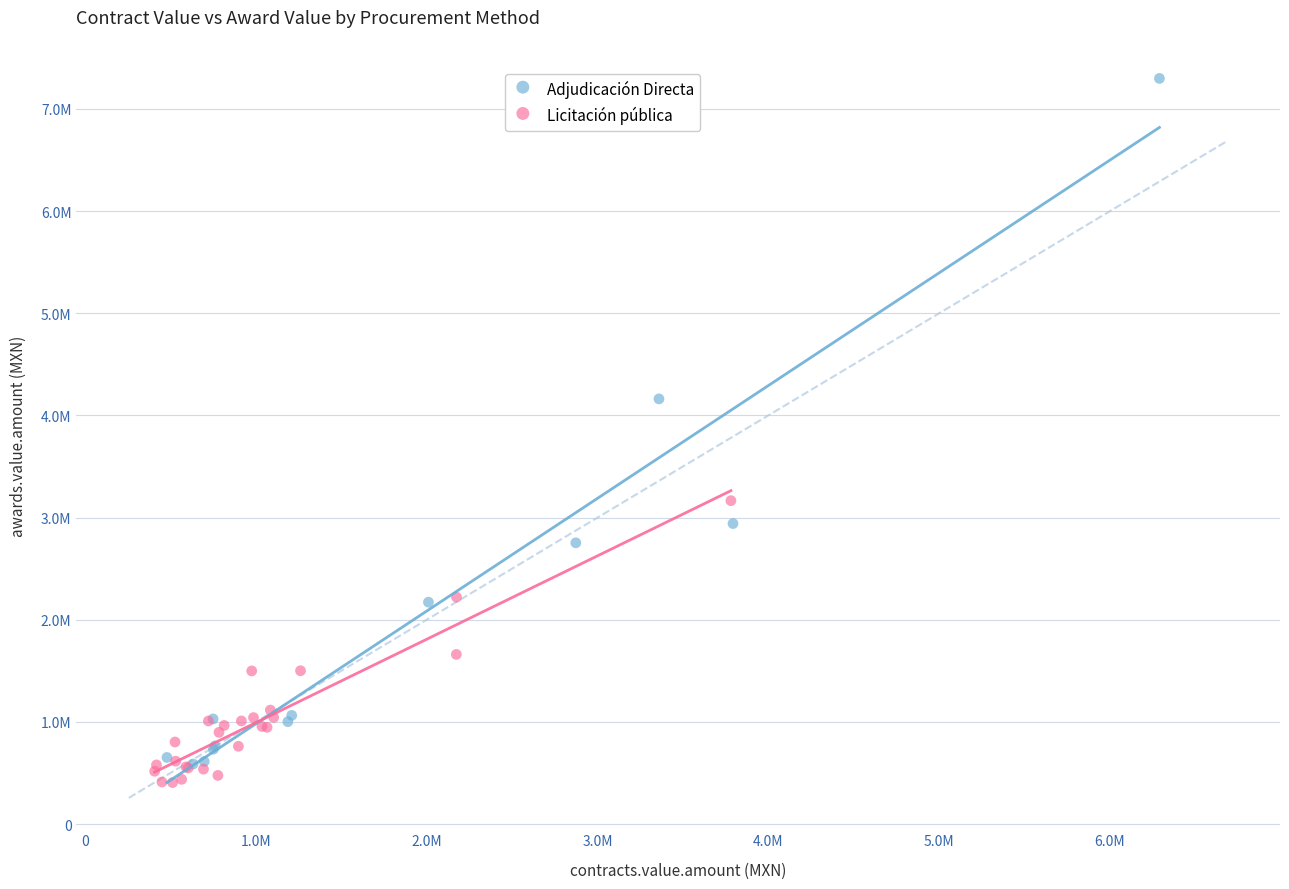

What are all the series names shown in the legend?

Adjudicación Directa, Licitación pública